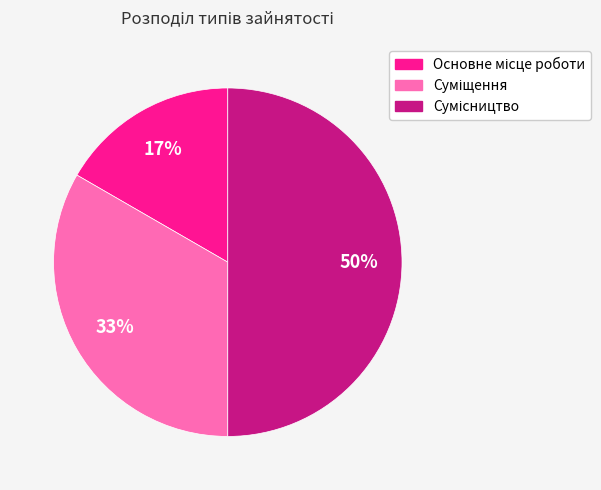

To the nearest percent, what is the difference between the largest and smallest slice percentages?

33%